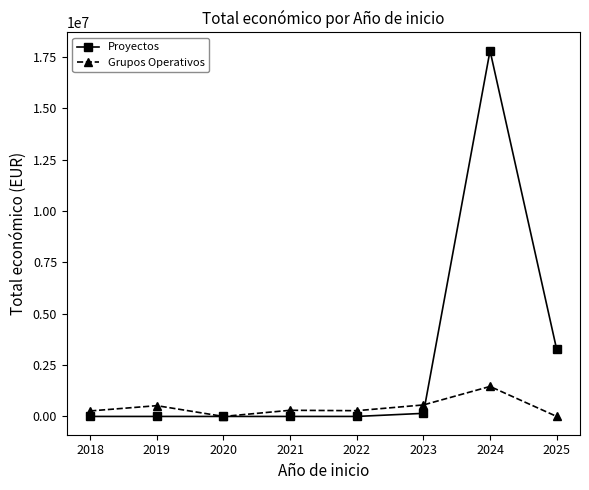

Which category has the highest value across all series?

2024